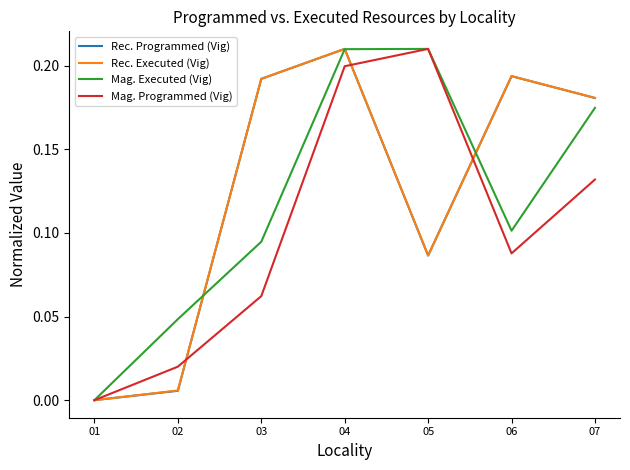

Between 01 and 02, which series saw the biggest shift?

Mag. Executed (Vig)